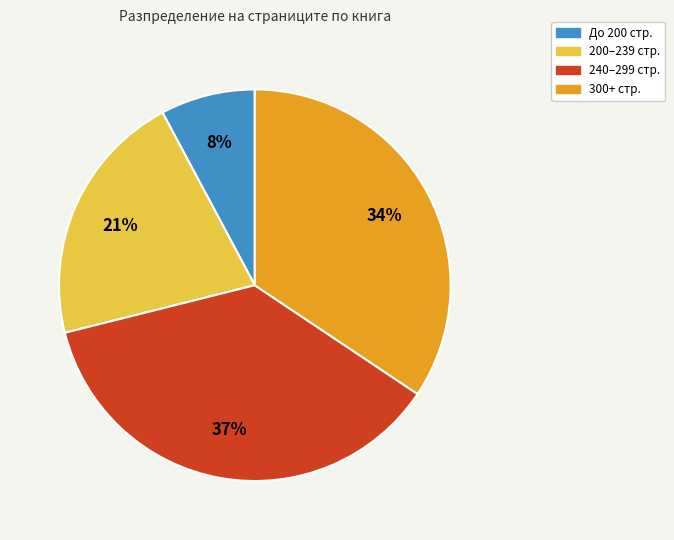

True or false: 240–299 стр. accounts for 24% of the total.

False